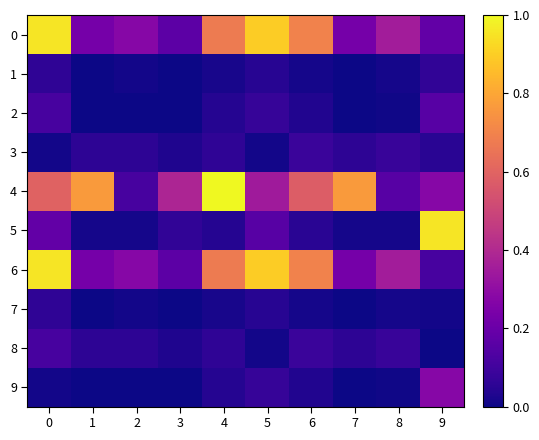

How many distinct data groups are displayed?

10